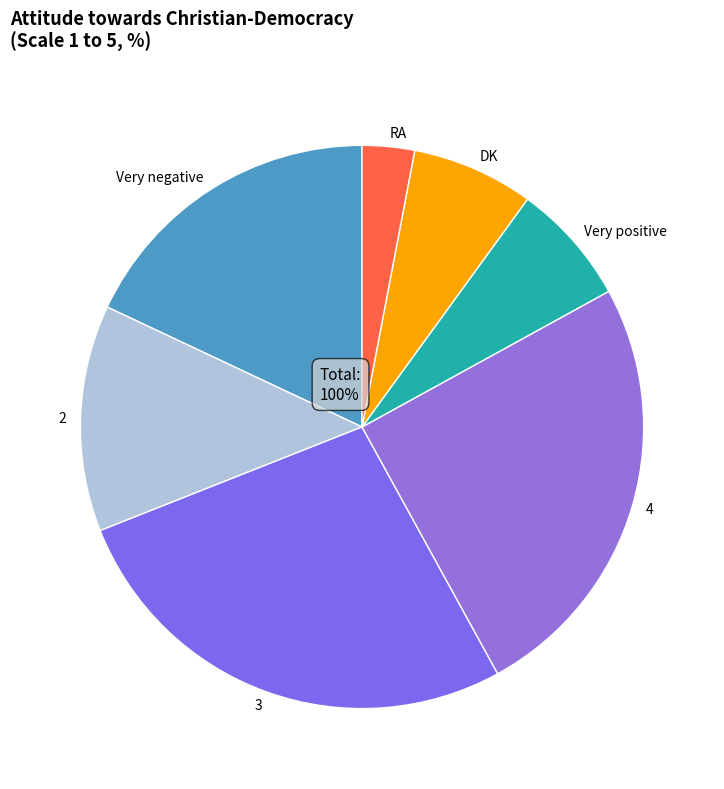

Which category has the smallest portion of the pie?

RA